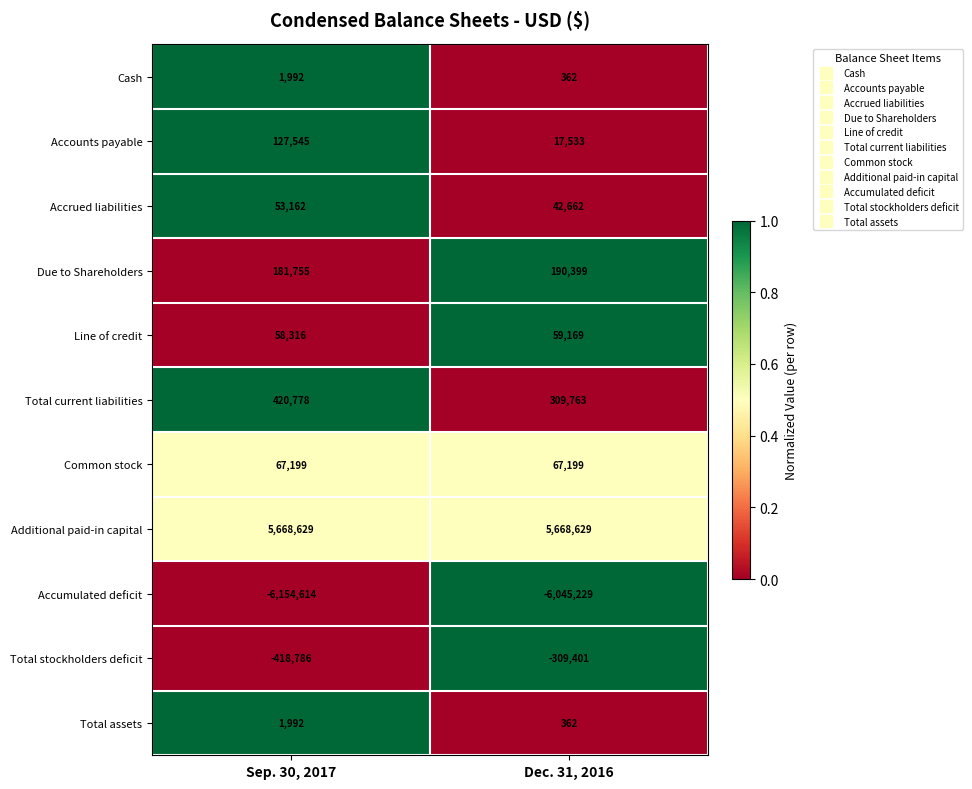

Rank the categories by Accrued liabilities value from lowest to highest.

Dec. 31, 2016, Sep. 30, 2017